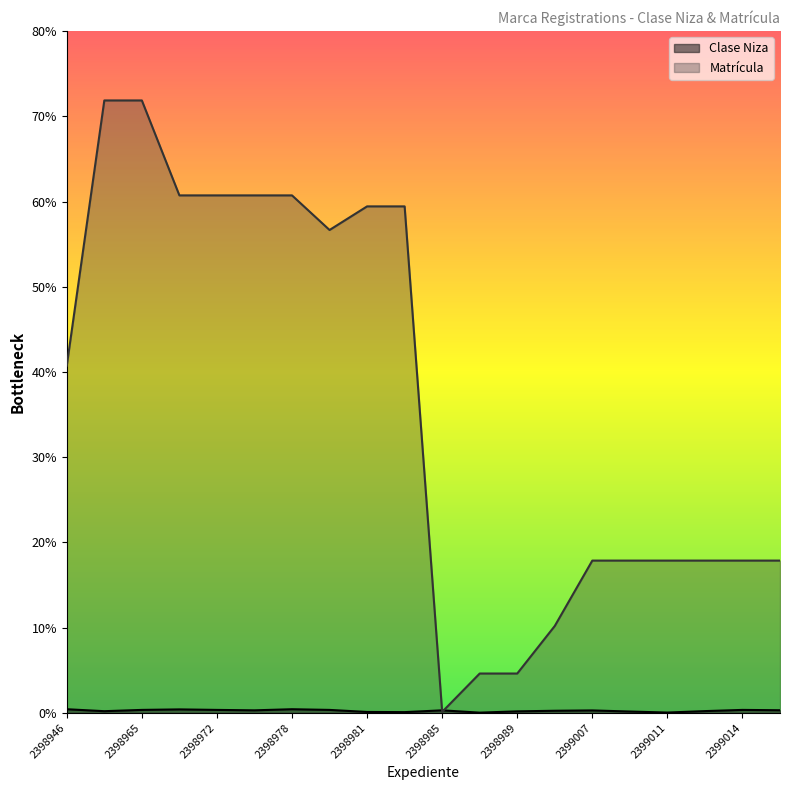

Does the chart display data point markers on the line(s)?

No